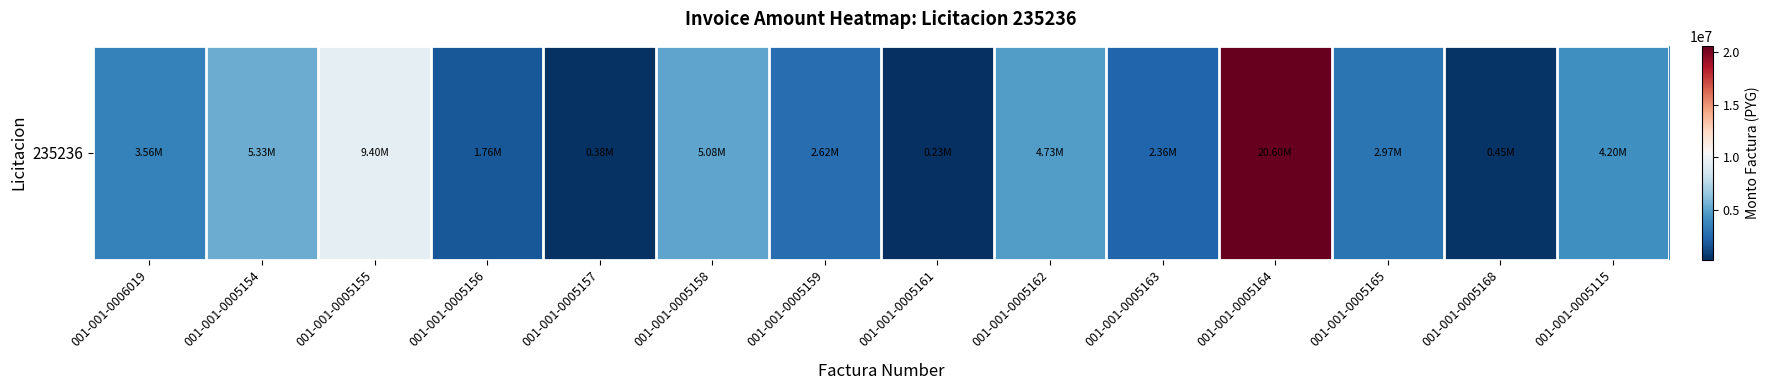

Count the number of data series in this chart.

1